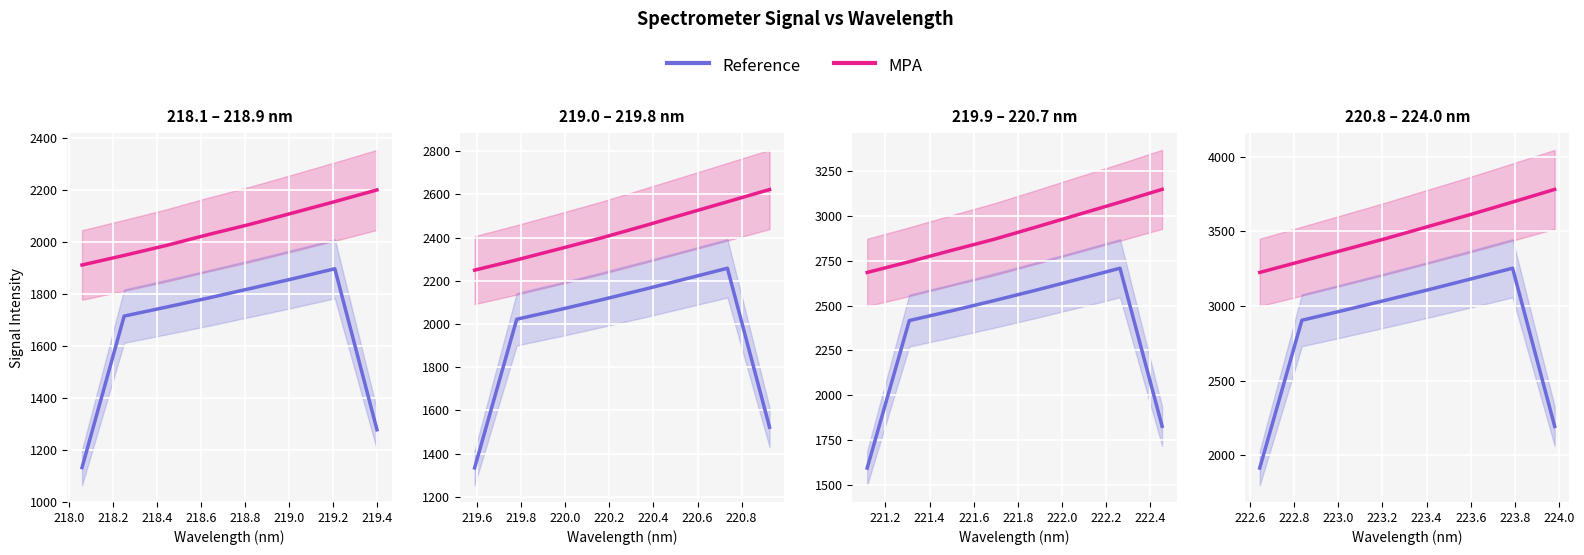

At 218.2, list the series in order from largest to smallest.

MPA, Reference